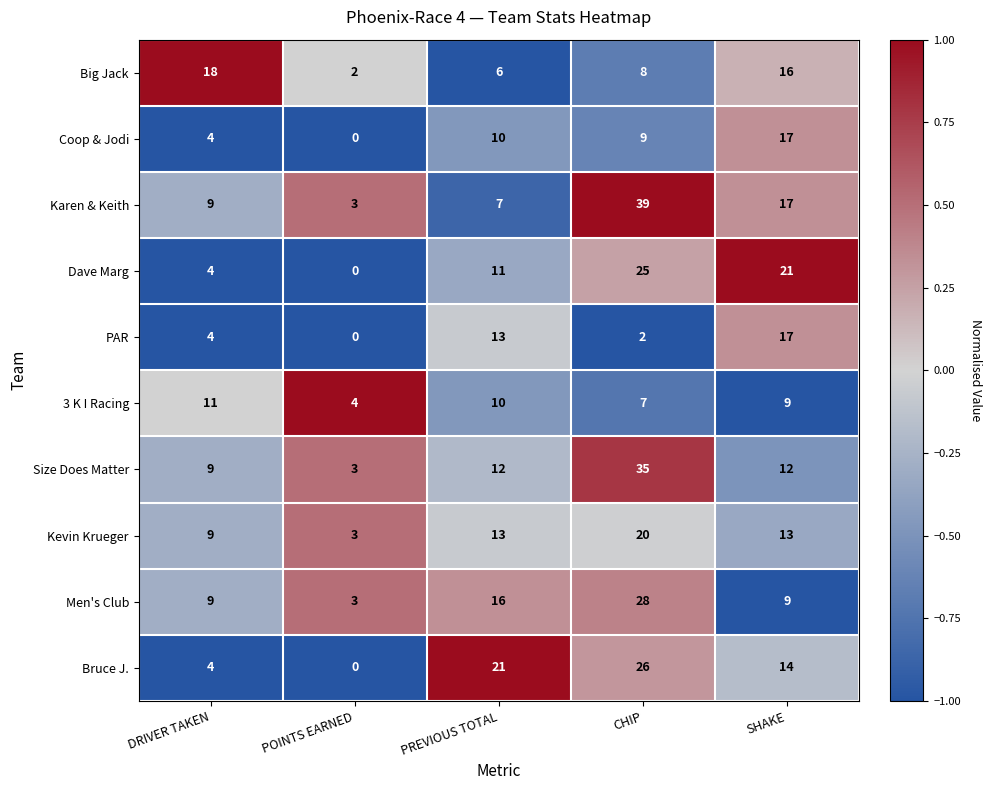

At how many categories does at least one series exceed 0?

5